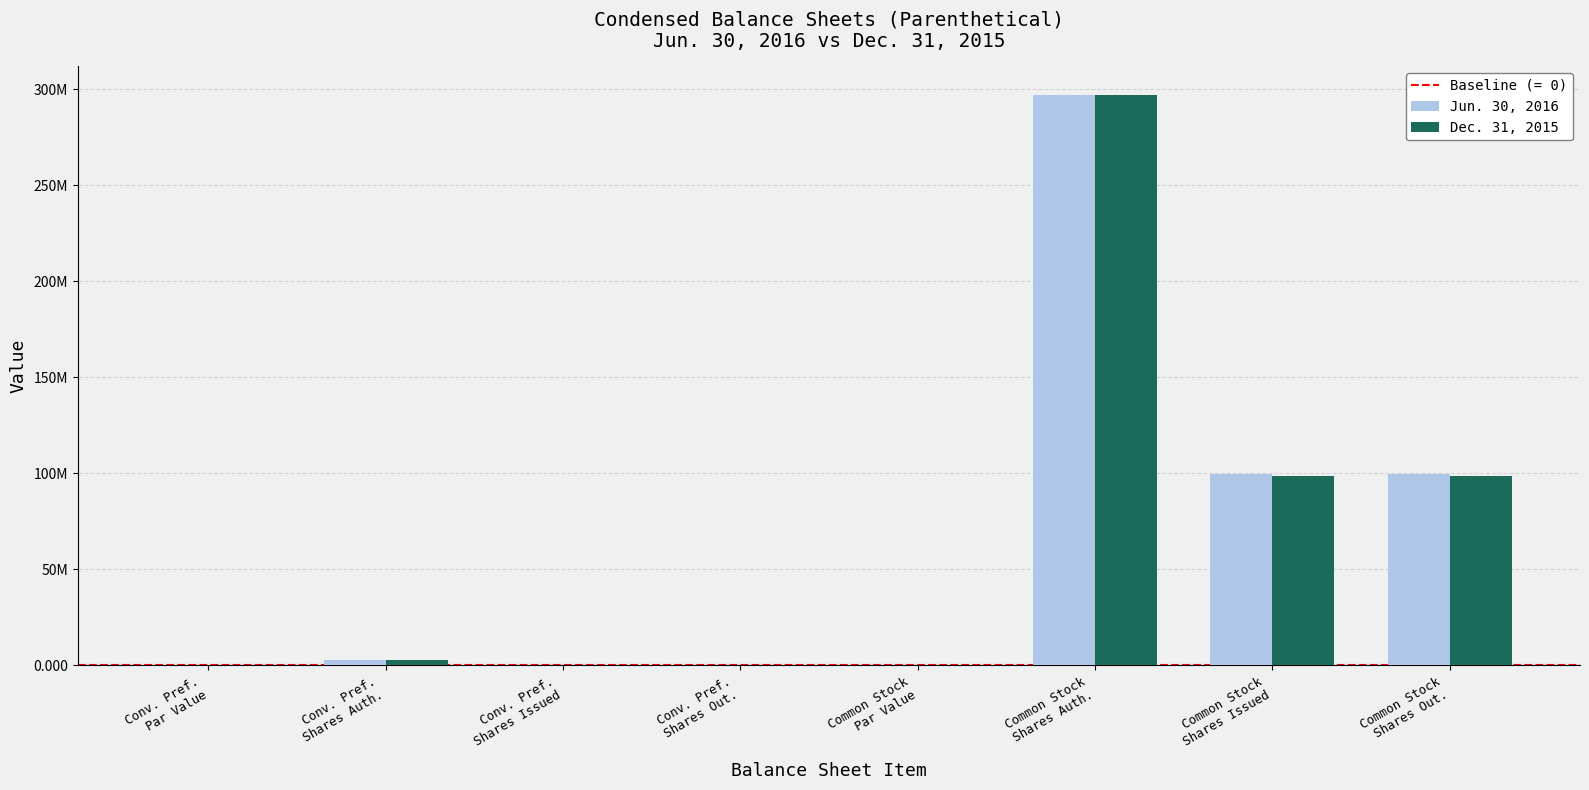

What is the label of the 5th bar from the right?

Conv. Pref.
Shares Out.